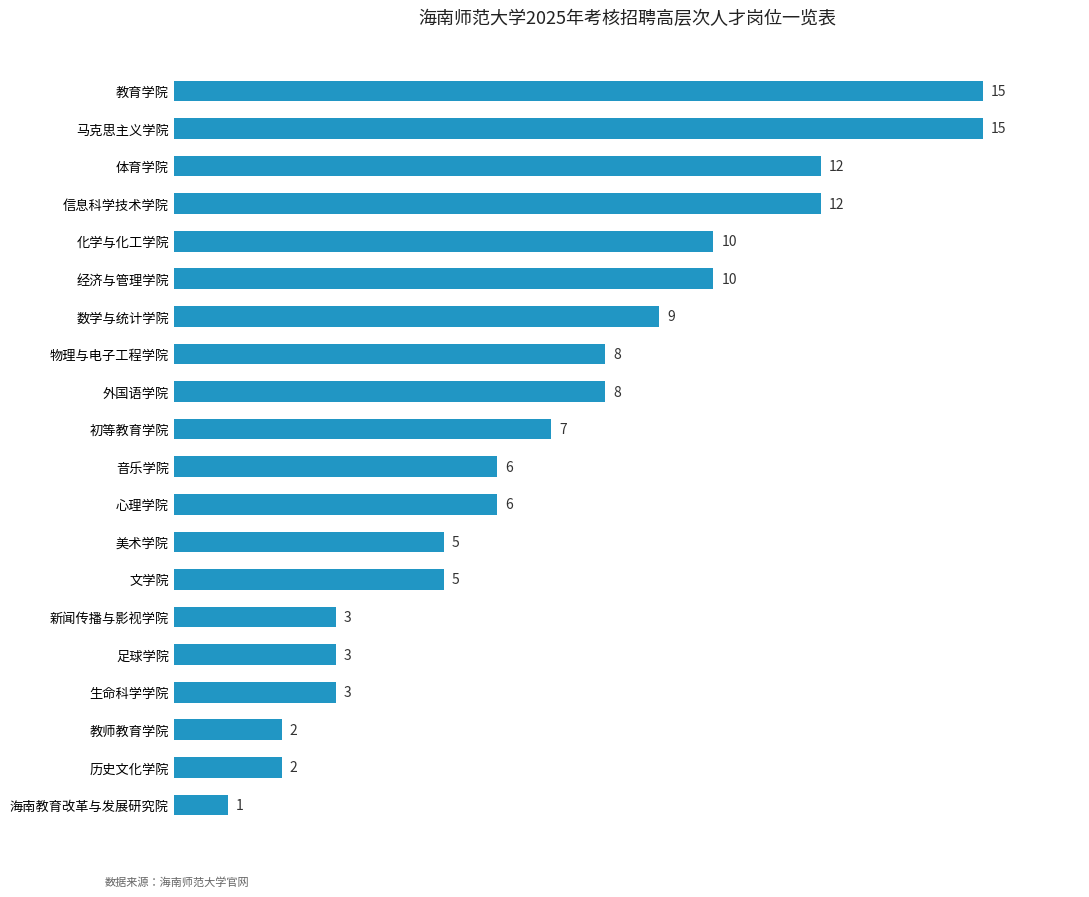

What is the change in value from 文学院 to 化学与化工学院?

+5